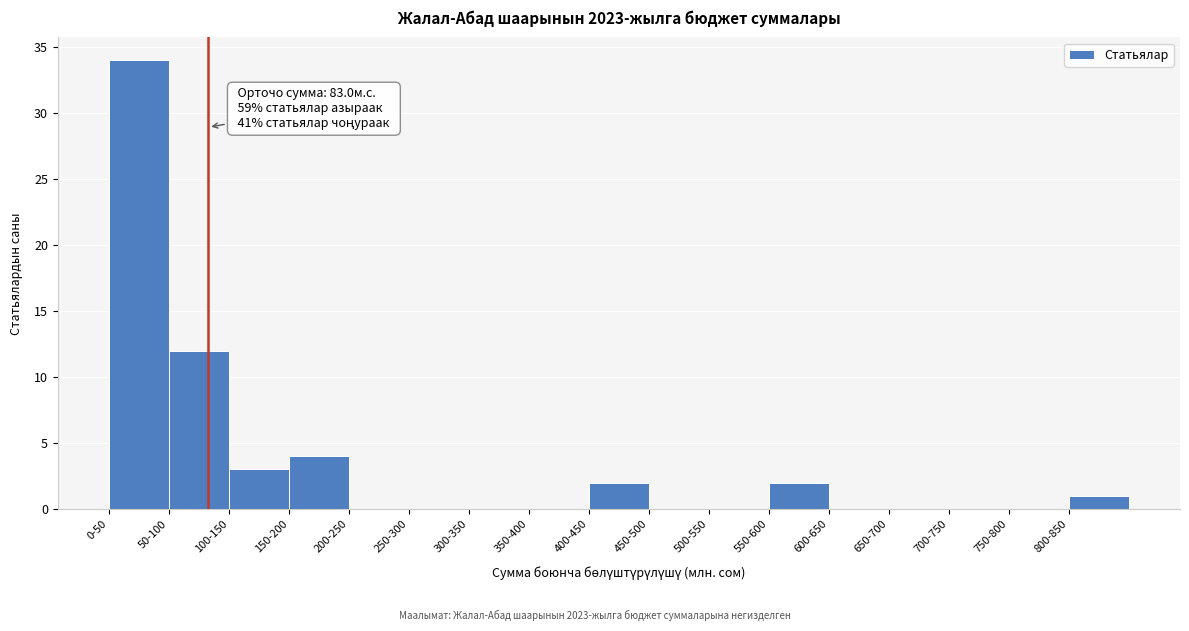

Reading left to right, extract all data points from this chart.

0-50=34	50-100=12	100-150=3	150-200=4	200-250=0	250-300=0	300-350=0	350-400=0	400-450=2	450-500=0	500-550=0	550-600=2	600-650=0	650-700=0	700-750=0	750-800=0	800-850=1